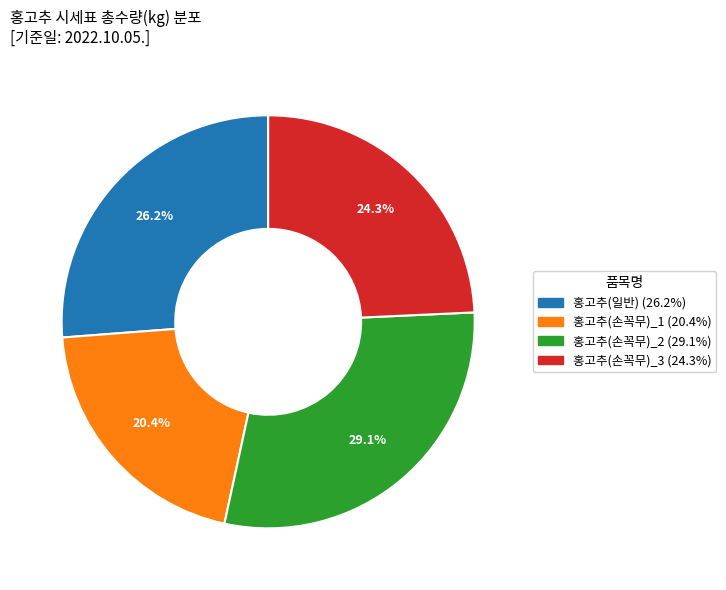

Does any single category account for the majority?

No